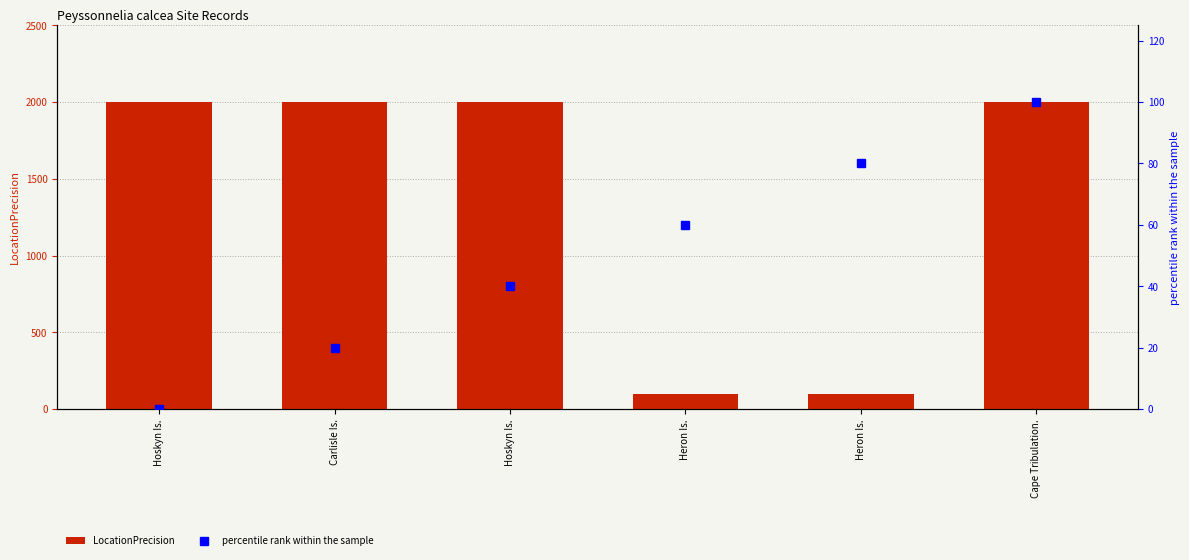

How many LocationPrecision values are between 100 and 2000?

6